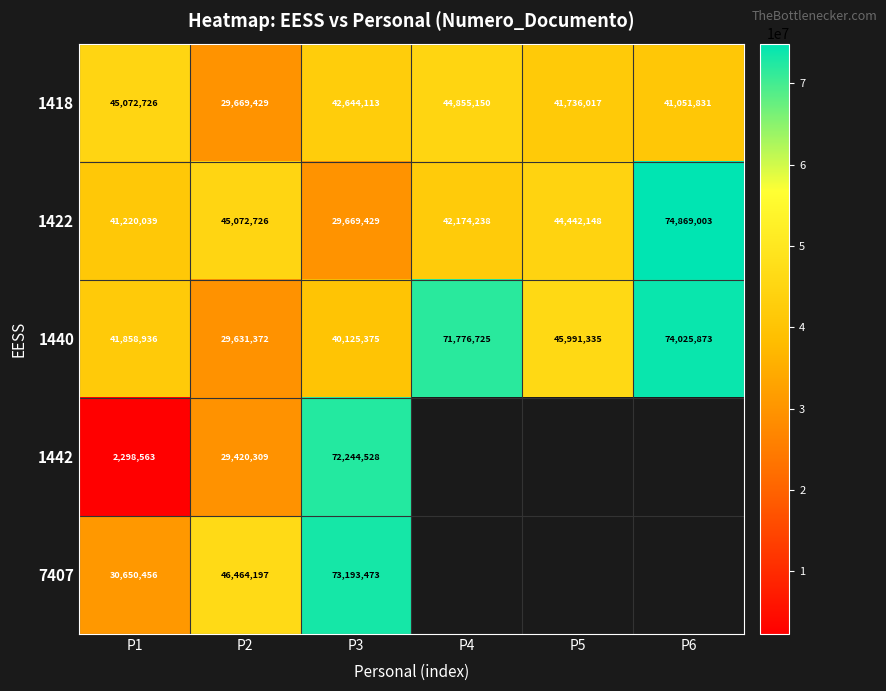

What is the sum of all 1440 values?

303409616